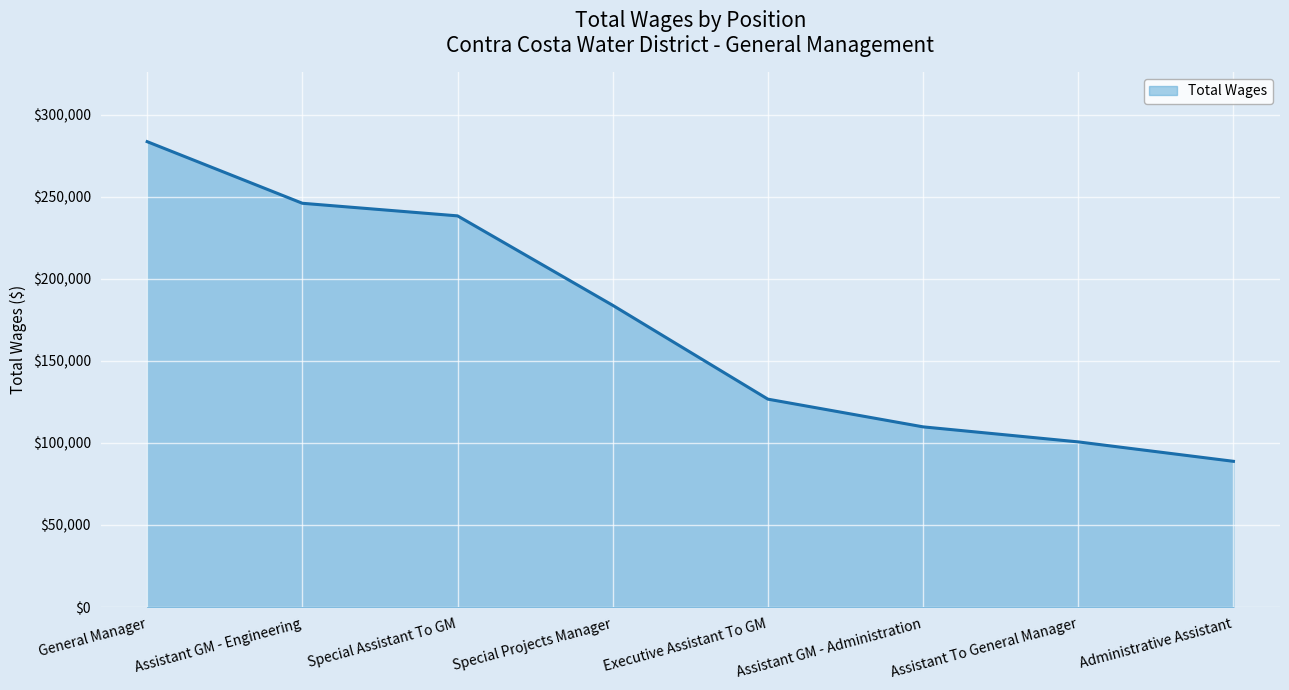

Reading left to right, transcribe all the data shown in this chart.

283464	245941	238272	183800	126643	109771	100612	88784